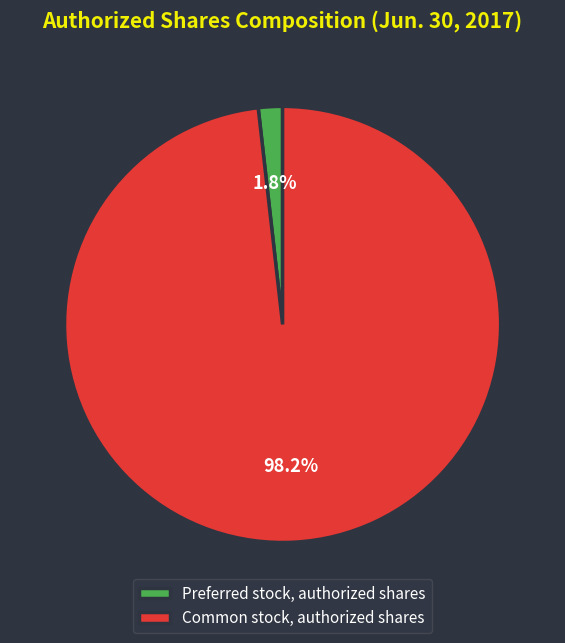

The Preferred stock, authorized shares slice represents 15% of the pie. True or false?

False